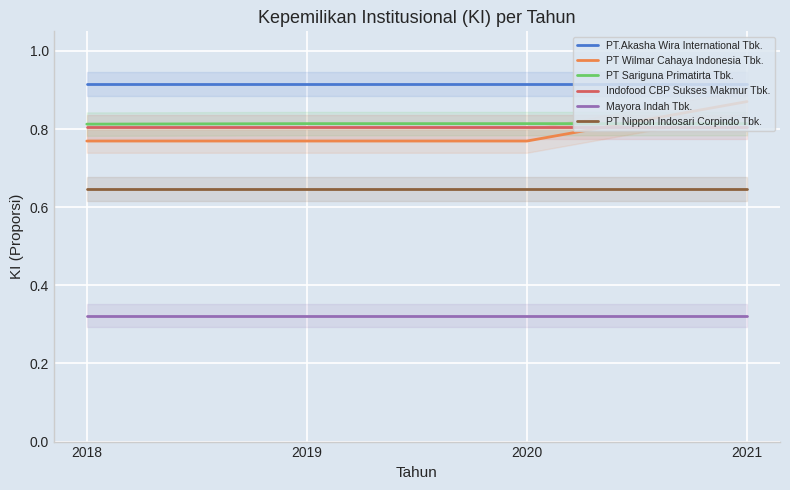

What is the value of the Indofood CBP Sukses Makmur Tbk. point at the 2nd from the left?

0.8